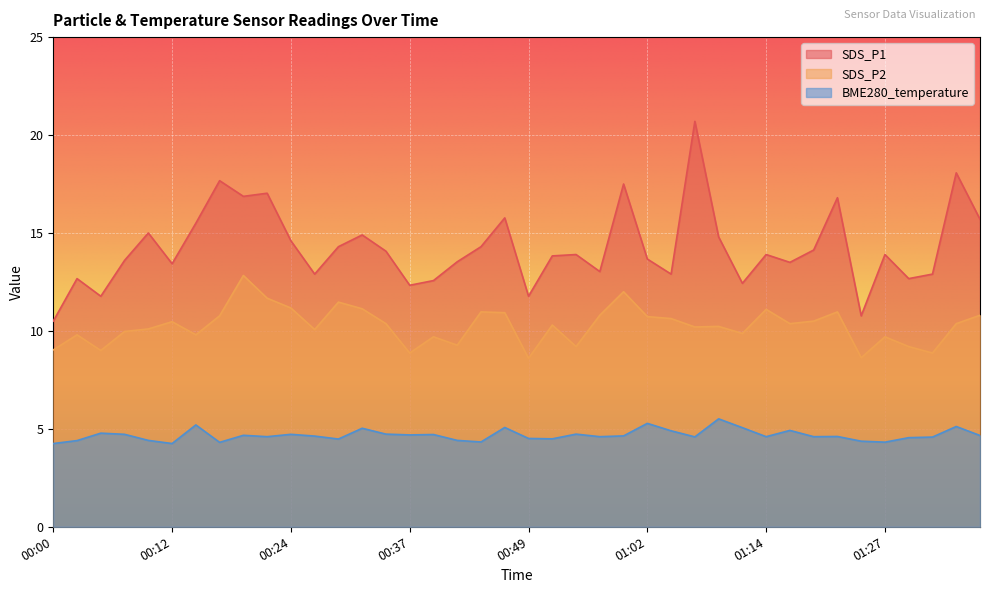

How many lines are shown in the chart?

3